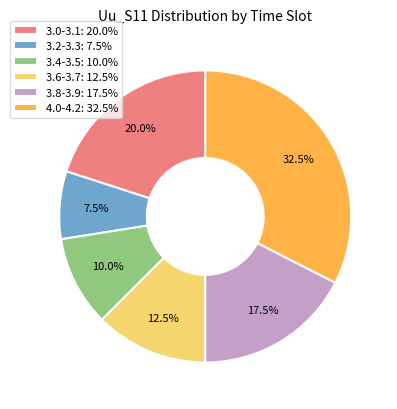

What is the total percentage of 3.4-3.5: 10.0% and 3.2-3.3: 7.5%?

17.5%